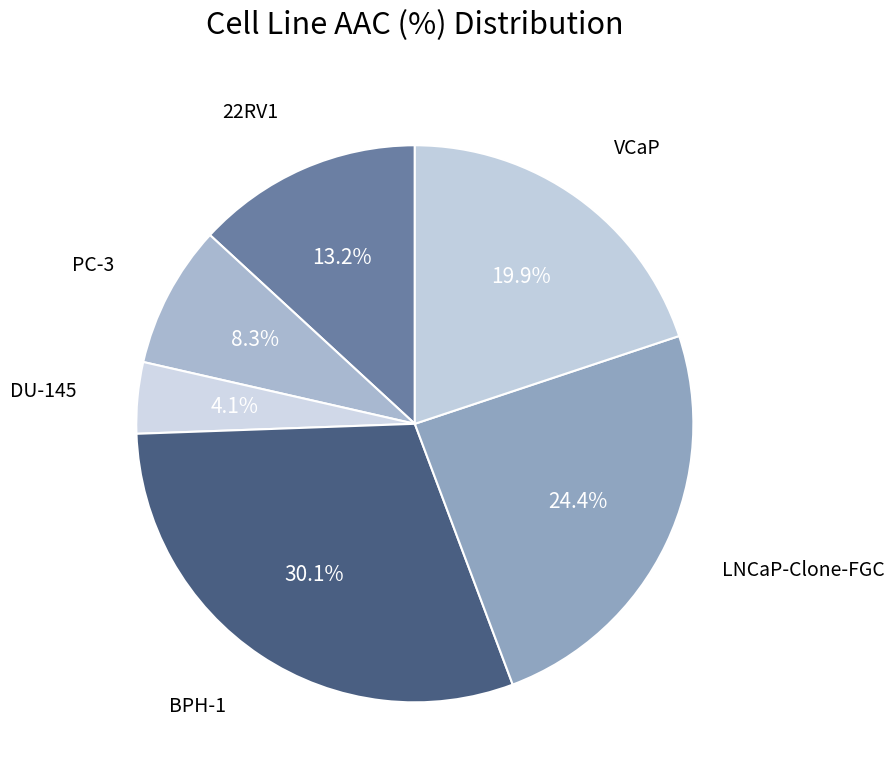

How many segments does this pie chart have?

6